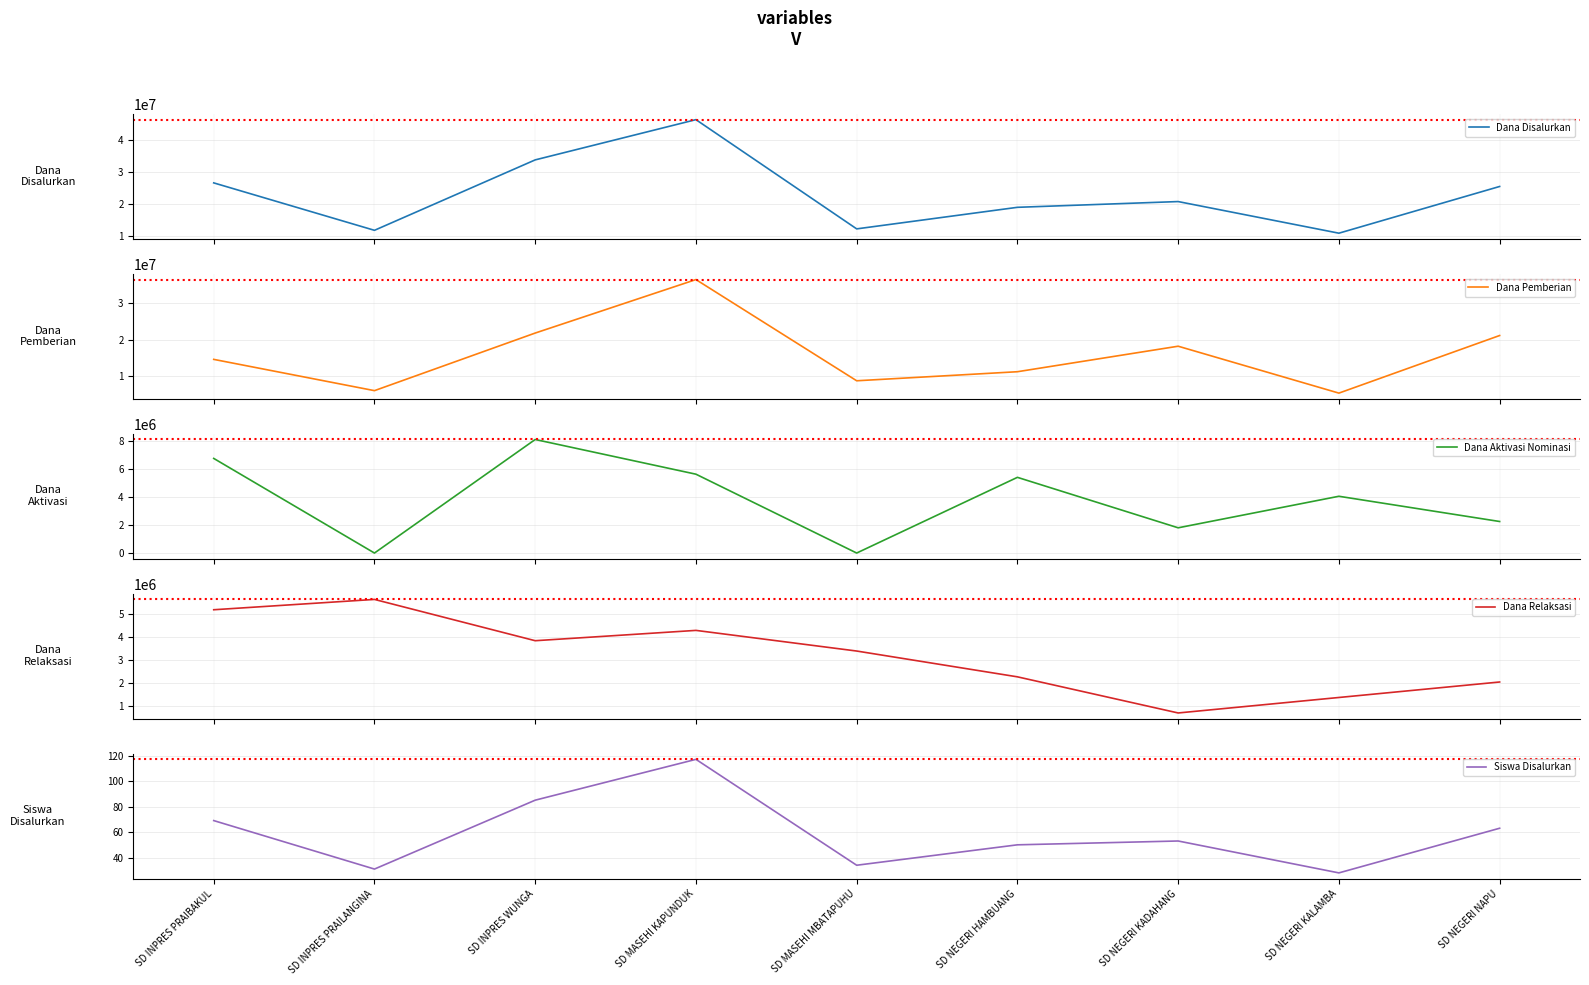

Reading right to left, list all the values displayed in this chart.

Dana Disalurkan: 25425000	10800000	20700000	18900000	12150000	46350000	33750000	11700000	26550000
Dana Pemberian: 21150000	5400000	18225000	11250000	8775000	36450000	21825000	6075000	14625000
Dana Aktivasi Nominasi: 2250000	4050000	1800000	5400000	0	5625000	8100000	0	6750000
Dana Relaksasi: 2025000	1350000	675000	2250000	3375000	4275000	3825000	5625000	5175000
Siswa Disalurkan: 63	28	53	50	34	117	85	31	69